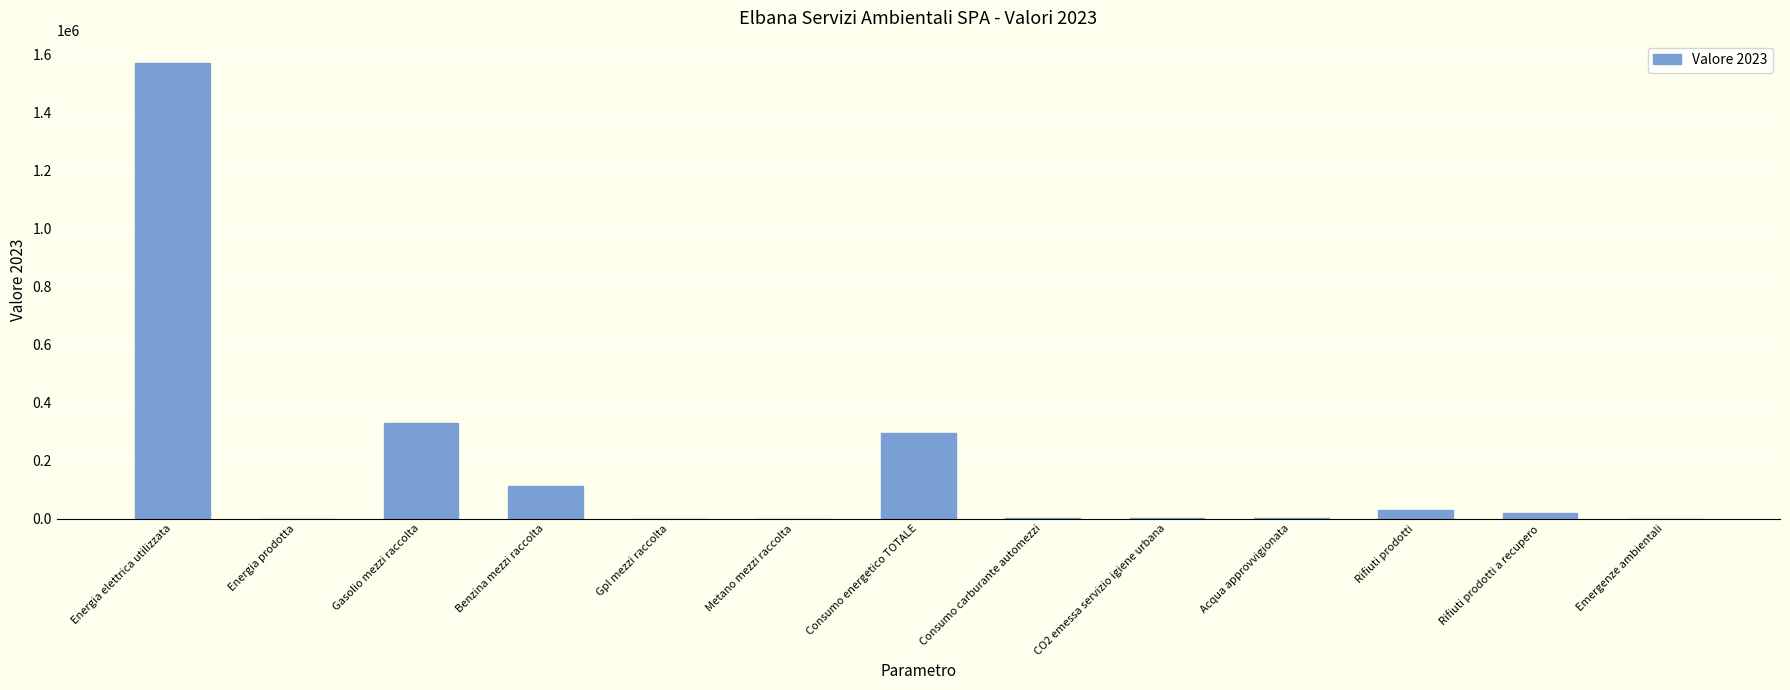

What is the change in value from Energia elettrica utilizzata to Consumo energetico TOTALE?

-1274362.7